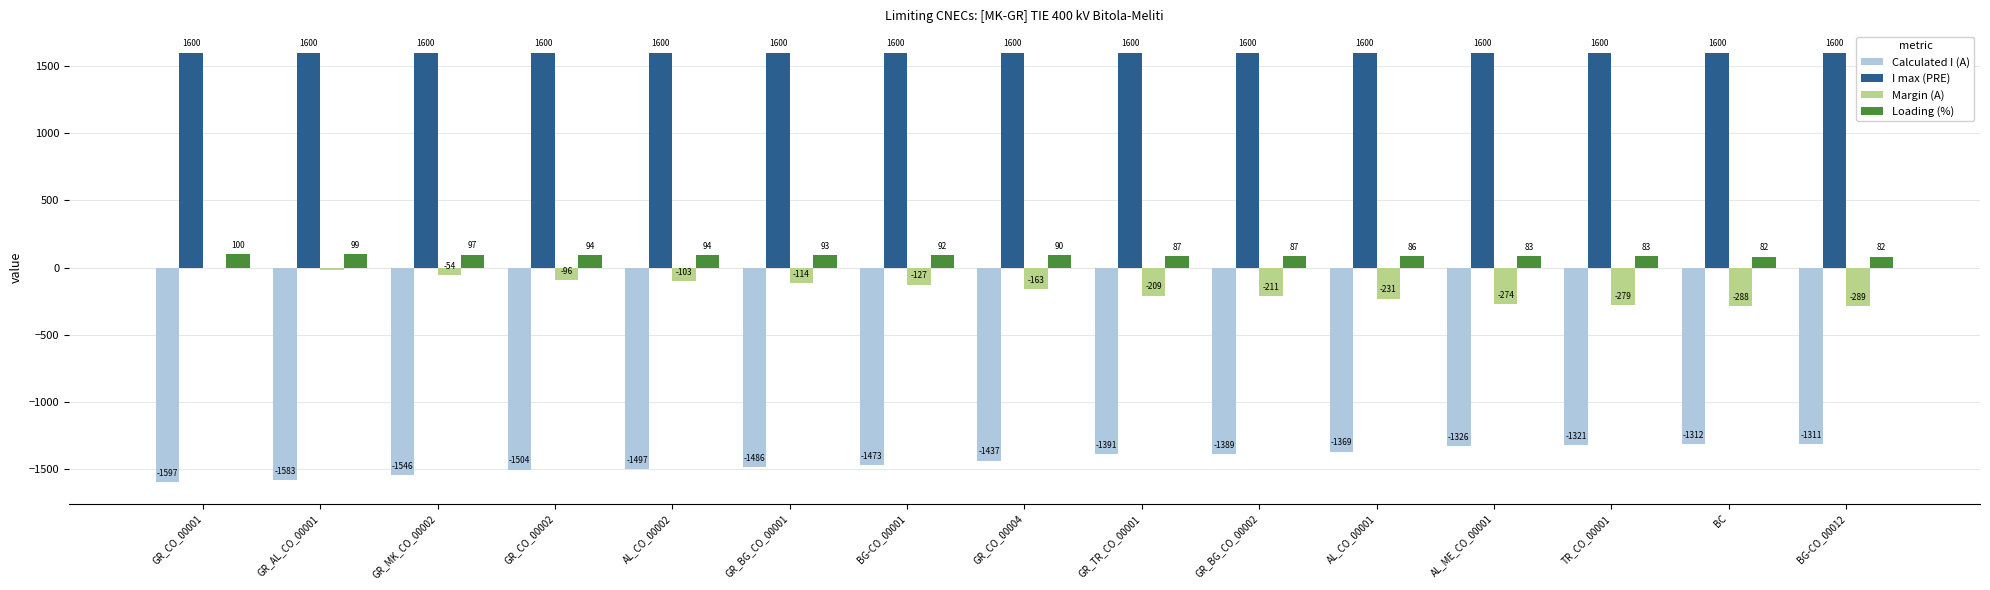

Is it true that Margin (A) equals -103 at AL_CO_00002?

True